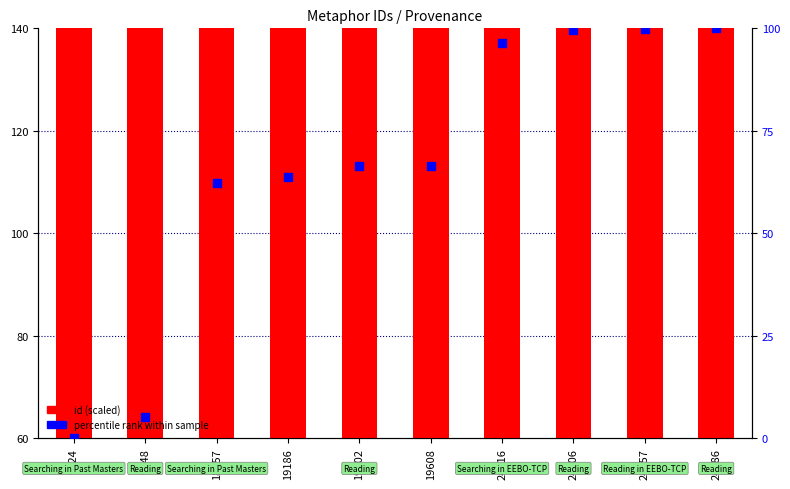

What are all the series names shown in the legend?

id (scaled), percentile rank